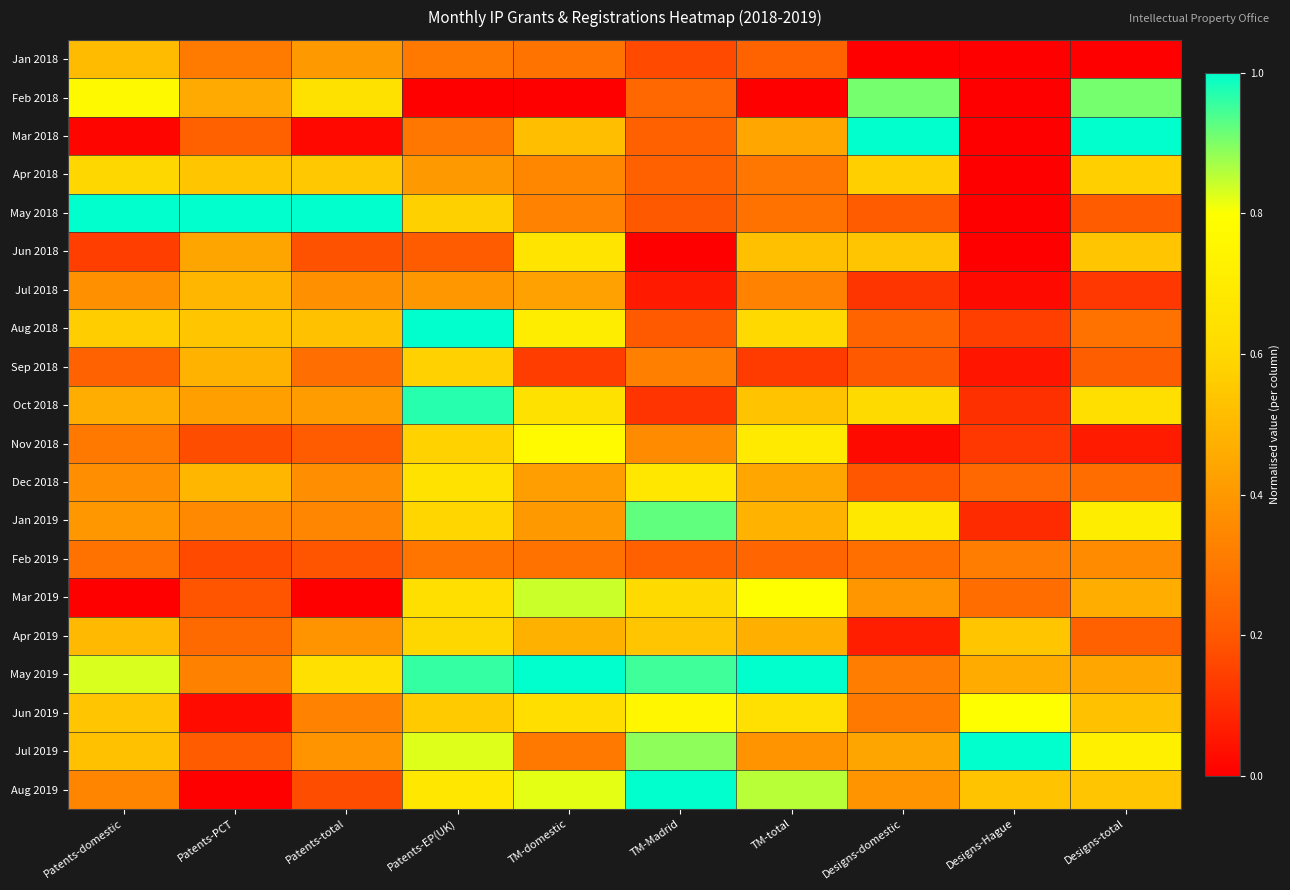

Reading left to right, transcribe all the data shown in this chart.

Jan 2018: Patents-domestic=0.5	Patents-PCT=0.3	Patents-total=0.4	Patents-EP(UK)=0.3	TM-domestic=0.3	TM-Madrid=0.2	TM-total=0.2	Designs-domestic=0.0	Designs-Hague=0.0	Designs-total=0.0
Feb 2018: Patents-domestic=0.8	Patents-PCT=0.5	Patents-total=0.6	Patents-EP(UK)=0.0	TM-domestic=0.0	TM-Madrid=0.2	TM-total=0.0	Designs-domestic=0.9	Designs-Hague=0.0	Designs-total=0.9
Mar 2018: Patents-domestic=0.0	Patents-PCT=0.2	Patents-total=0.0	Patents-EP(UK)=0.3	TM-domestic=0.5	TM-Madrid=0.2	TM-total=0.4	Designs-domestic=1.0	Designs-Hague=0.0	Designs-total=1.0
Apr 2018: Patents-domestic=0.6	Patents-PCT=0.5	Patents-total=0.6	Patents-EP(UK)=0.4	TM-domestic=0.3	TM-Madrid=0.2	TM-total=0.3	Designs-domestic=0.6	Designs-Hague=0.0	Designs-total=0.6
May 2018: Patents-domestic=1.0	Patents-PCT=1.0	Patents-total=1.0	Patents-EP(UK)=0.6	TM-domestic=0.3	TM-Madrid=0.2	TM-total=0.3	Designs-domestic=0.2	Designs-Hague=0.0	Designs-total=0.2
Jun 2018: Patents-domestic=0.1	Patents-PCT=0.4	Patents-total=0.2	Patents-EP(UK)=0.2	TM-domestic=0.7	TM-Madrid=0.0	TM-total=0.5	Designs-domestic=0.5	Designs-Hague=0.0	Designs-total=0.5
Jul 2018: Patents-domestic=0.4	Patents-PCT=0.5	Patents-total=0.4	Patents-EP(UK)=0.4	TM-domestic=0.4	TM-Madrid=0.1	TM-total=0.3	Designs-domestic=0.1	Designs-Hague=0.0	Designs-total=0.1
Aug 2018: Patents-domestic=0.6	Patents-PCT=0.5	Patents-total=0.5	Patents-EP(UK)=1.0	TM-domestic=0.7	TM-Madrid=0.2	TM-total=0.6	Designs-domestic=0.2	Designs-Hague=0.1	Designs-total=0.3
Sep 2018: Patents-domestic=0.2	Patents-PCT=0.5	Patents-total=0.3	Patents-EP(UK)=0.6	TM-domestic=0.1	TM-Madrid=0.3	TM-total=0.1	Designs-domestic=0.2	Designs-Hague=0.1	Designs-total=0.2
Oct 2018: Patents-domestic=0.5	Patents-PCT=0.4	Patents-total=0.4	Patents-EP(UK)=1.0	TM-domestic=0.6	TM-Madrid=0.1	TM-total=0.5	Designs-domestic=0.6	Designs-Hague=0.1	Designs-total=0.6
Nov 2018: Patents-domestic=0.3	Patents-PCT=0.2	Patents-total=0.2	Patents-EP(UK)=0.6	TM-domestic=0.8	TM-Madrid=0.4	TM-total=0.7	Designs-domestic=0.0	Designs-Hague=0.1	Designs-total=0.1
Dec 2018: Patents-domestic=0.4	Patents-PCT=0.5	Patents-total=0.4	Patents-EP(UK)=0.6	TM-domestic=0.4	TM-Madrid=0.7	TM-total=0.4	Designs-domestic=0.2	Designs-Hague=0.2	Designs-total=0.3
Jan 2019: Patents-domestic=0.4	Patents-PCT=0.4	Patents-total=0.3	Patents-EP(UK)=0.6	TM-domestic=0.4	TM-Madrid=0.9	TM-total=0.5	Designs-domestic=0.7	Designs-Hague=0.1	Designs-total=0.7
Feb 2019: Patents-domestic=0.3	Patents-PCT=0.2	Patents-total=0.2	Patents-EP(UK)=0.3	TM-domestic=0.3	TM-Madrid=0.2	TM-total=0.2	Designs-domestic=0.3	Designs-Hague=0.3	Designs-total=0.4
Mar 2019: Patents-domestic=0.0	Patents-PCT=0.2	Patents-total=0.0	Patents-EP(UK)=0.6	TM-domestic=0.8	TM-Madrid=0.6	TM-total=0.8	Designs-domestic=0.4	Designs-Hague=0.3	Designs-total=0.5
Apr 2019: Patents-domestic=0.5	Patents-PCT=0.3	Patents-total=0.4	Patents-EP(UK)=0.6	TM-domestic=0.5	TM-Madrid=0.5	TM-total=0.5	Designs-domestic=0.1	Designs-Hague=0.5	Designs-total=0.2
May 2019: Patents-domestic=0.8	Patents-PCT=0.3	Patents-total=0.6	Patents-EP(UK)=1.0	TM-domestic=1.0	TM-Madrid=0.9	TM-total=1.0	Designs-domestic=0.3	Designs-Hague=0.5	Designs-total=0.4
Jun 2019: Patents-domestic=0.5	Patents-PCT=0.0	Patents-total=0.3	Patents-EP(UK)=0.6	TM-domestic=0.6	TM-Madrid=0.8	TM-total=0.6	Designs-domestic=0.3	Designs-Hague=0.8	Designs-total=0.5
Jul 2019: Patents-domestic=0.5	Patents-PCT=0.2	Patents-total=0.4	Patents-EP(UK)=0.8	TM-domestic=0.3	TM-Madrid=0.9	TM-total=0.4	Designs-domestic=0.4	Designs-Hague=1.0	Designs-total=0.7
Aug 2019: Patents-domestic=0.3	Patents-PCT=0.0	Patents-total=0.2	Patents-EP(UK)=0.7	TM-domestic=0.8	TM-Madrid=1.0	TM-total=0.9	Designs-domestic=0.4	Designs-Hague=0.5	Designs-total=0.5